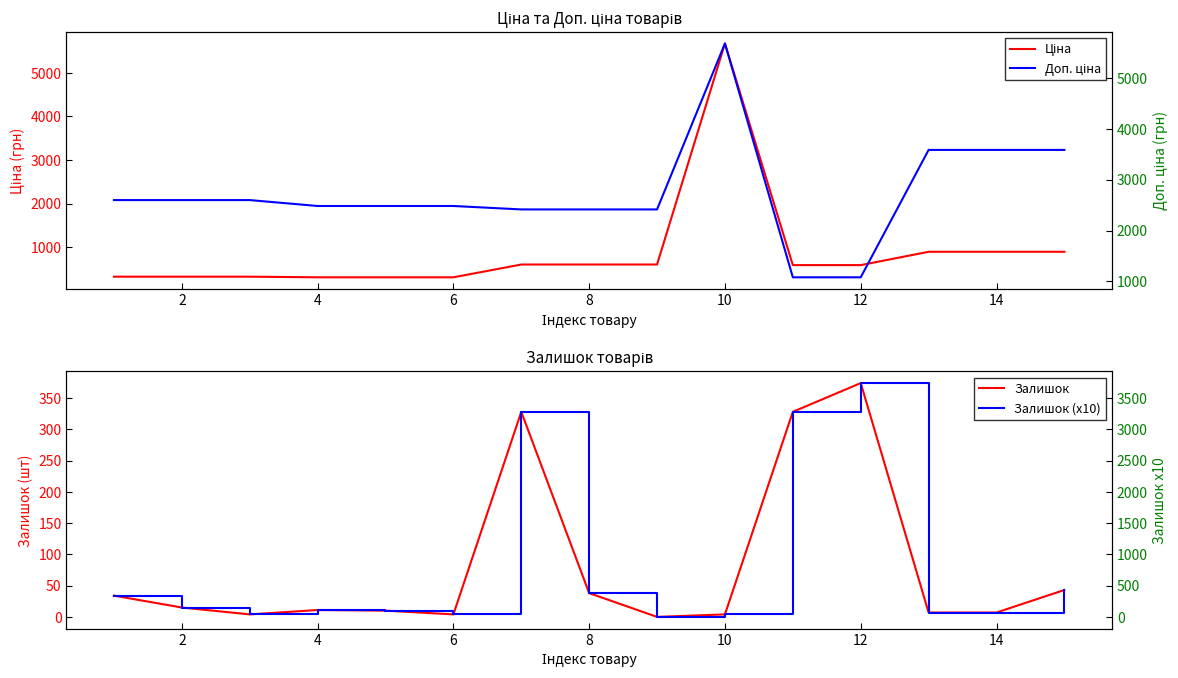

How many lines are shown in the chart?

4